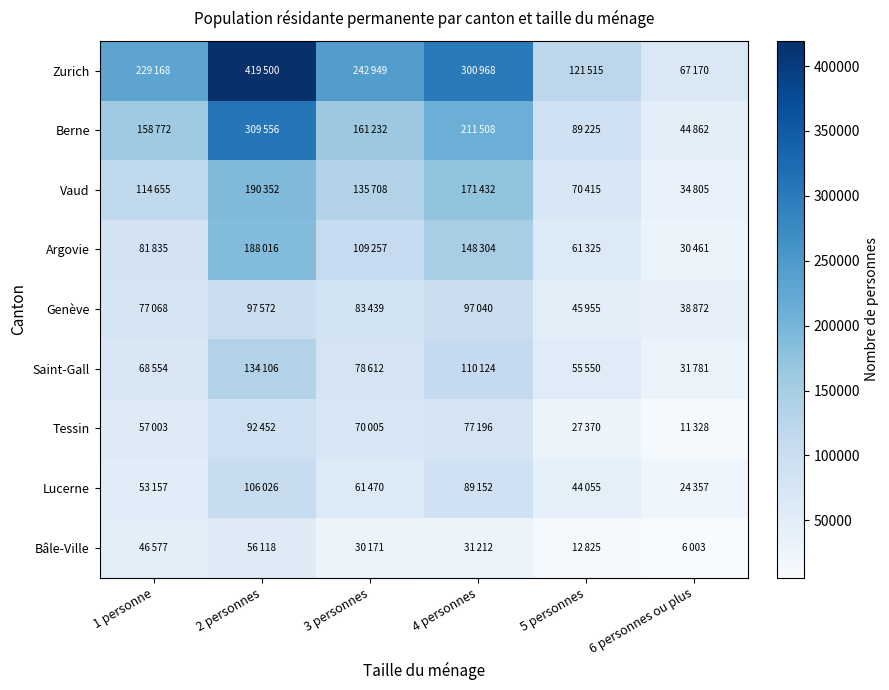

At 5 personnes, list the series in order from largest to smallest.

Zurich, Berne, Vaud, Argovie, Saint-Gall, Genève, Lucerne, Tessin, Bâle-Ville